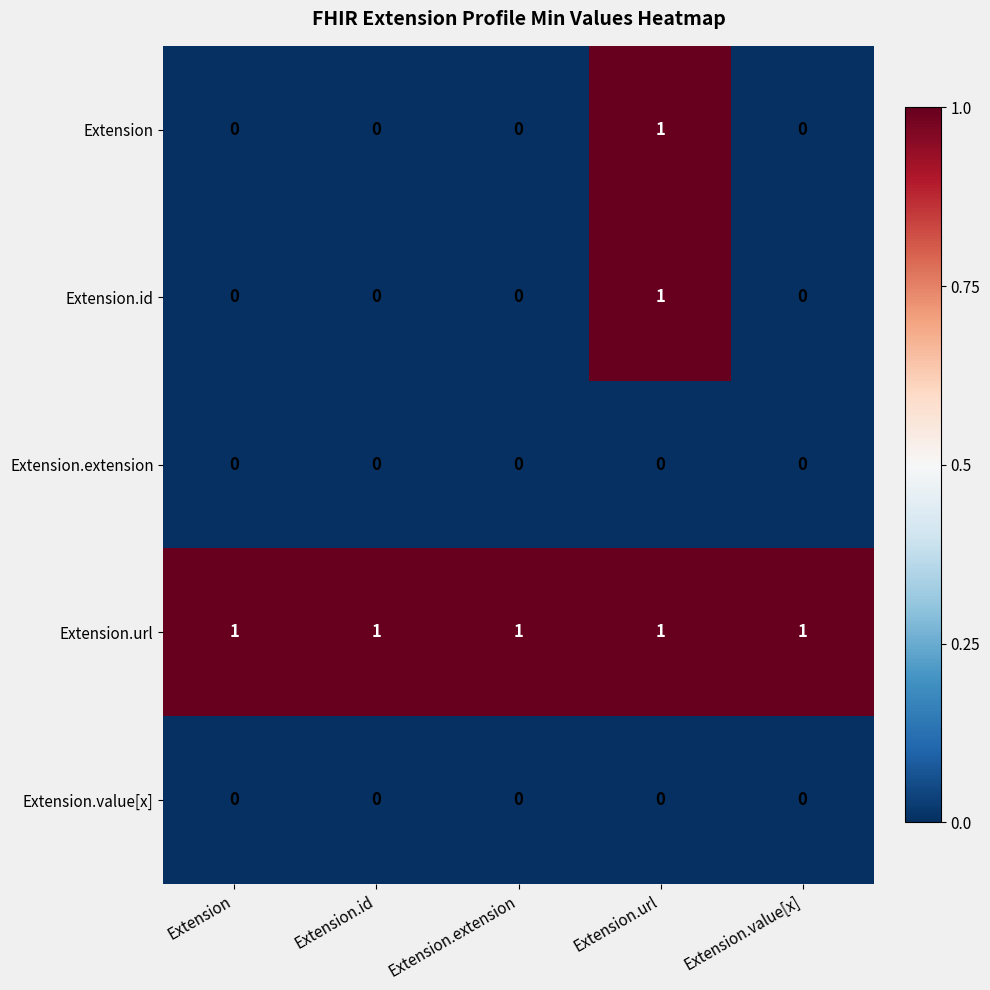

What is the spread (max minus min) of values at Extension.value[x]?

1